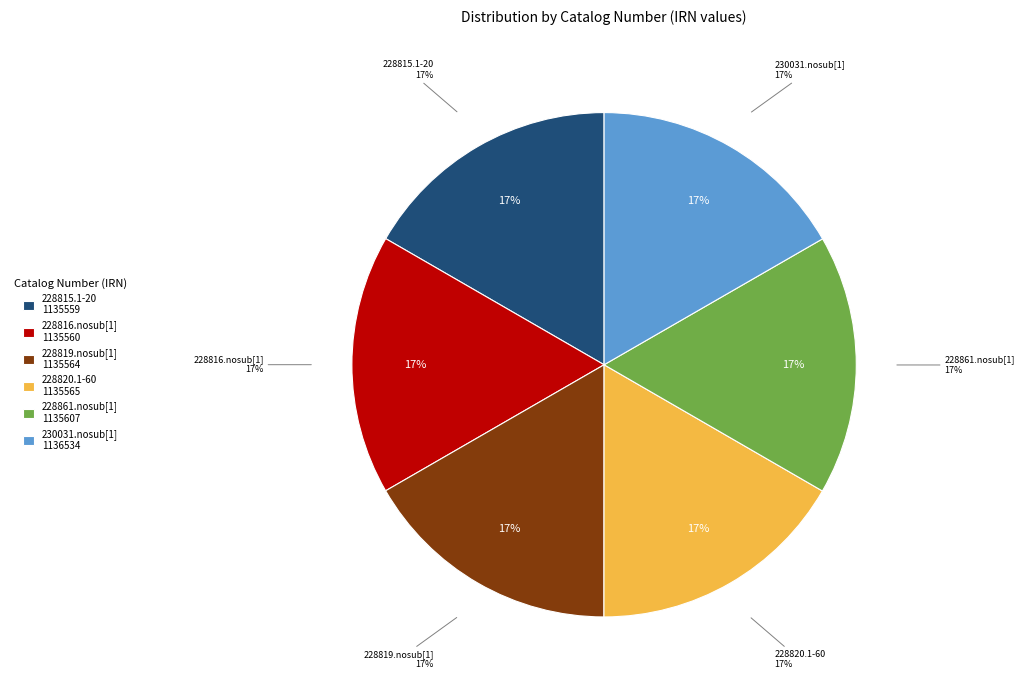

The 228819.nosub[1] slice represents 17% of the pie. True or false?

True